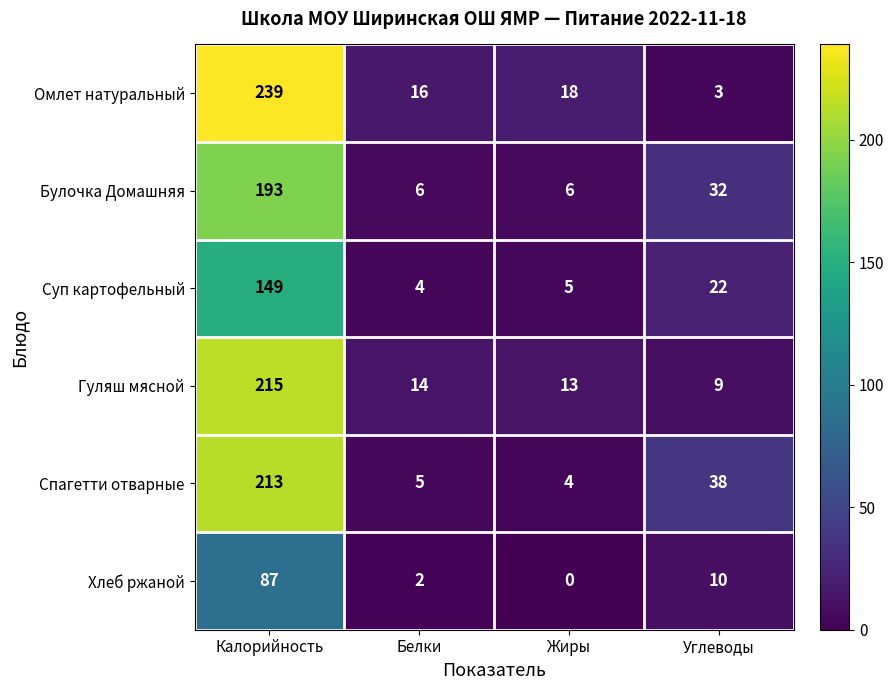

At which category is the sum across all series the highest?

Калорийность